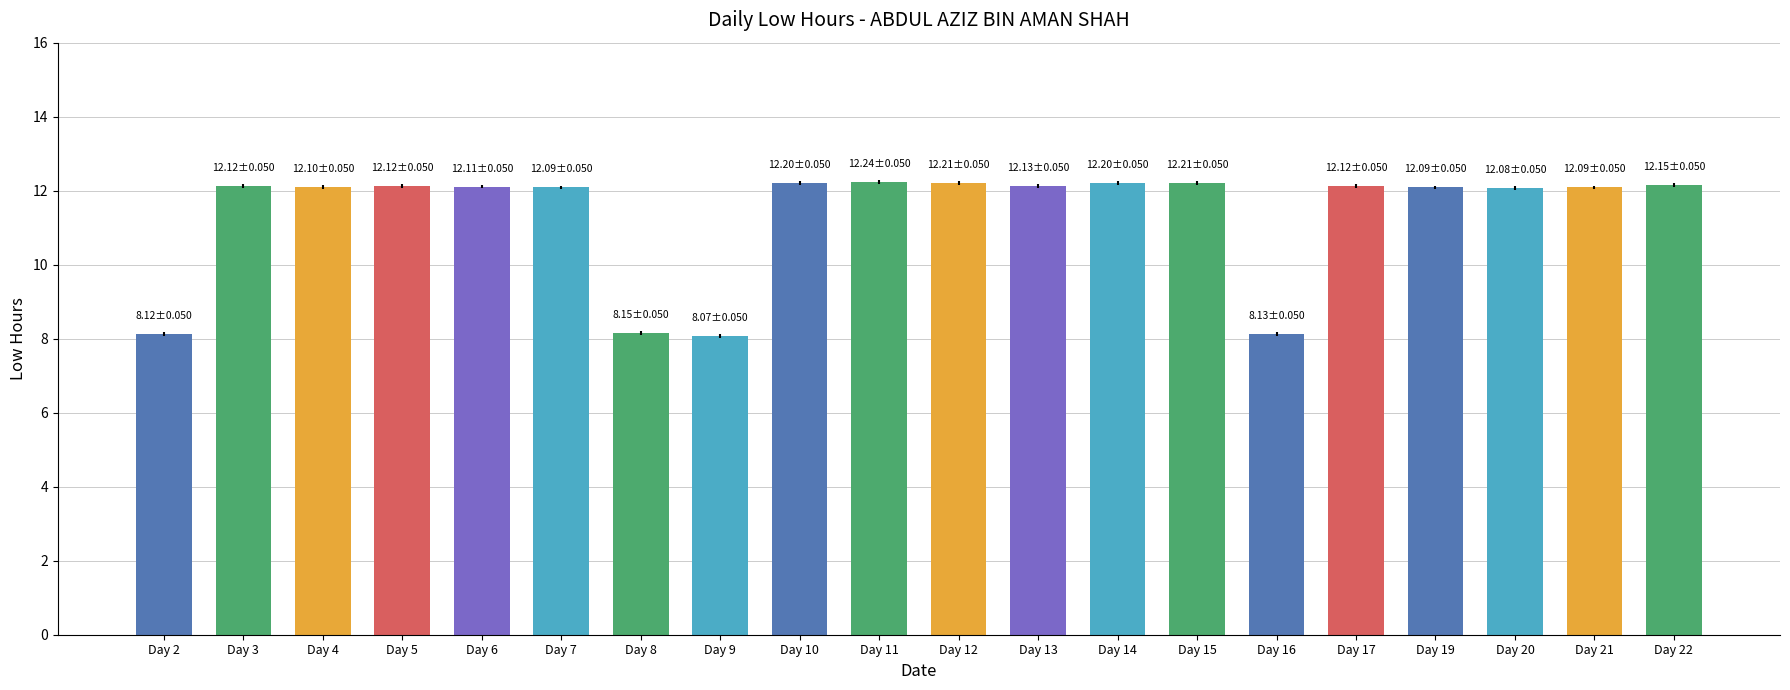

The value at Day 13 is 12.1. True or false?

True